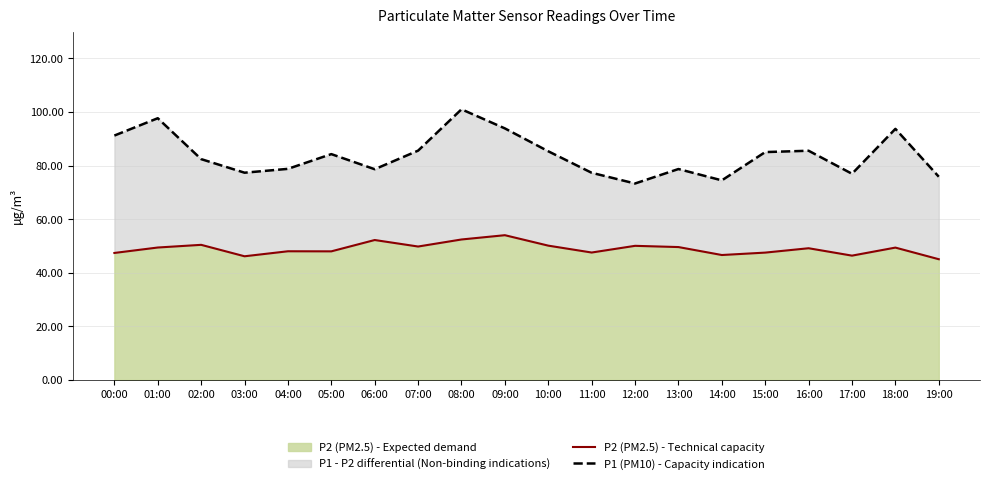

What value does the P2 (PM2.5) - Technical capacity series have at 01:00?

49.4